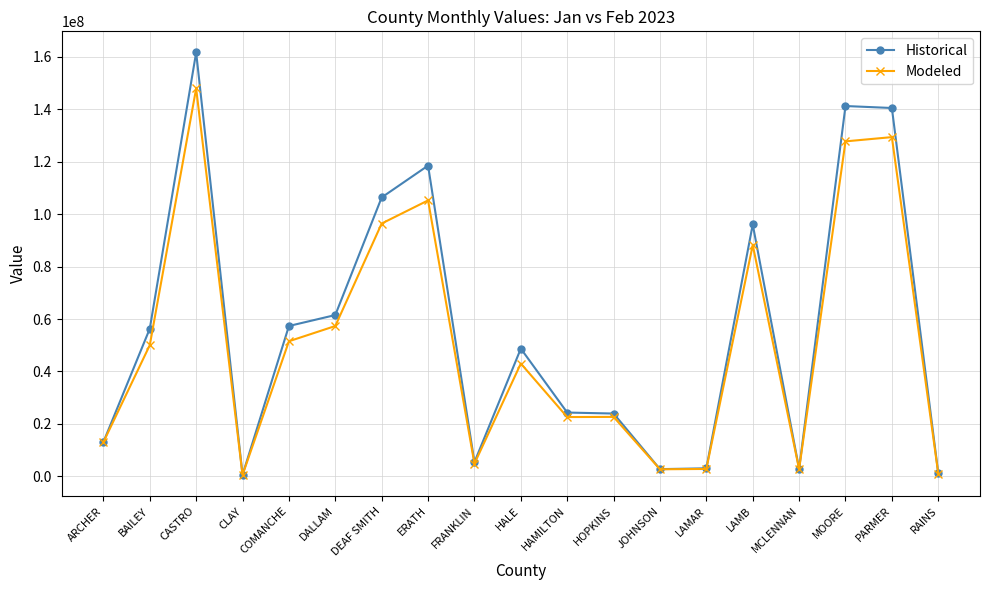

Which series has the largest total across all categories?

Historical